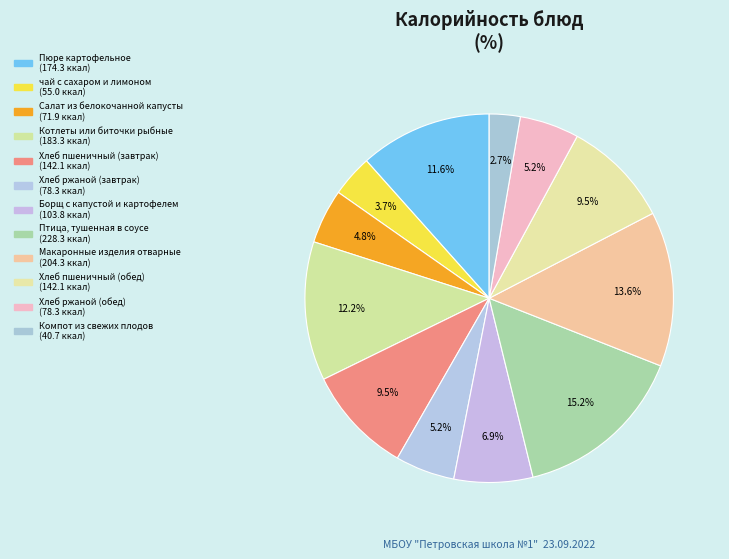

To the nearest percent, what portion does Птица, тушенная в соусе represent?

15%